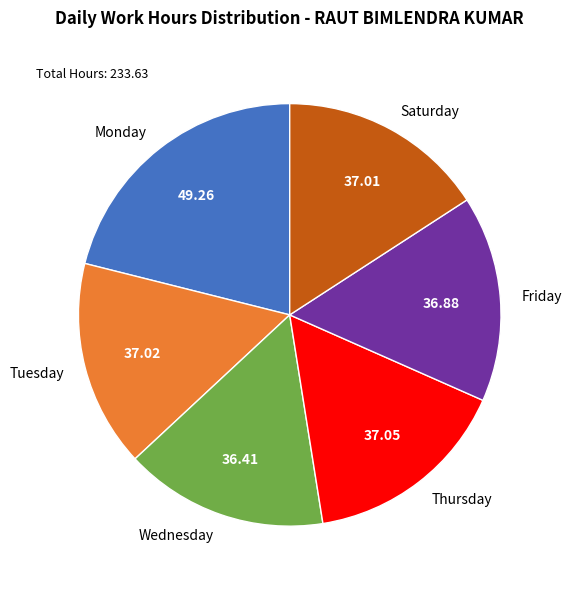

Approximately how many times larger is the value at Friday compared to Saturday?

1.0